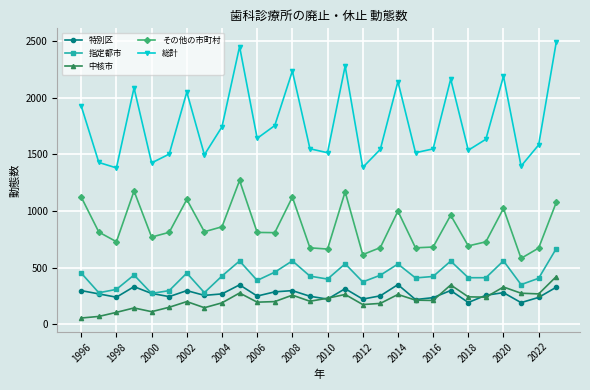

In 指定都市, how many points are higher than both neighbors (excluding endpoints)?

8